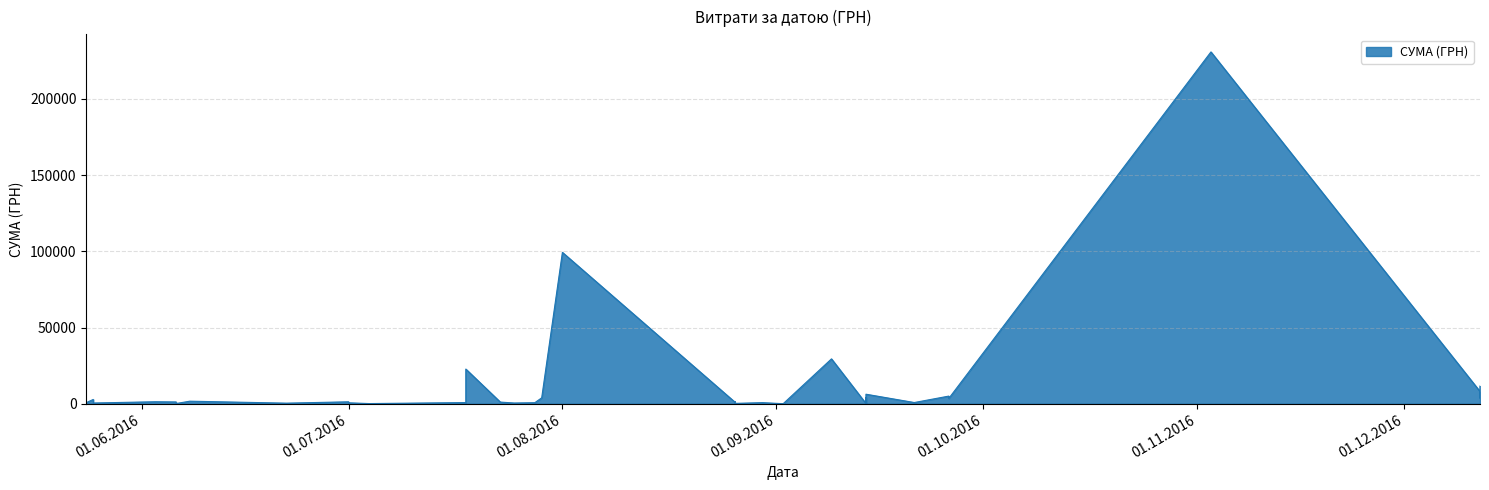

How many lines are shown in the chart?

1